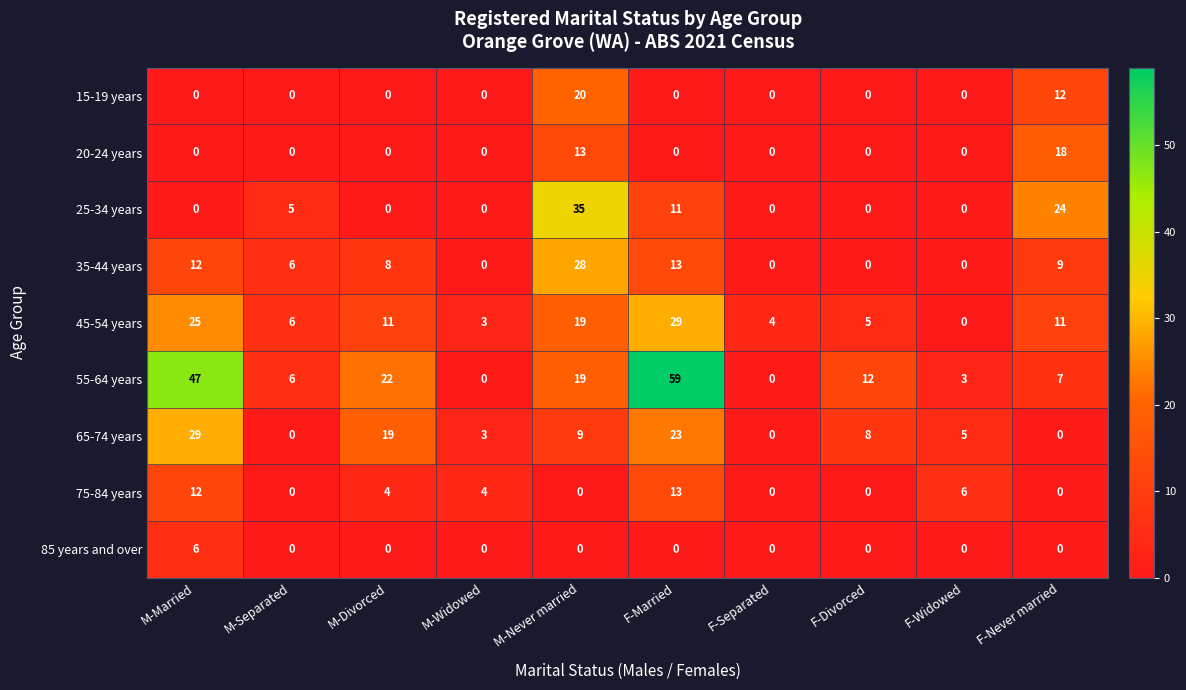

At which category is the sum across all series the highest?

F-Married